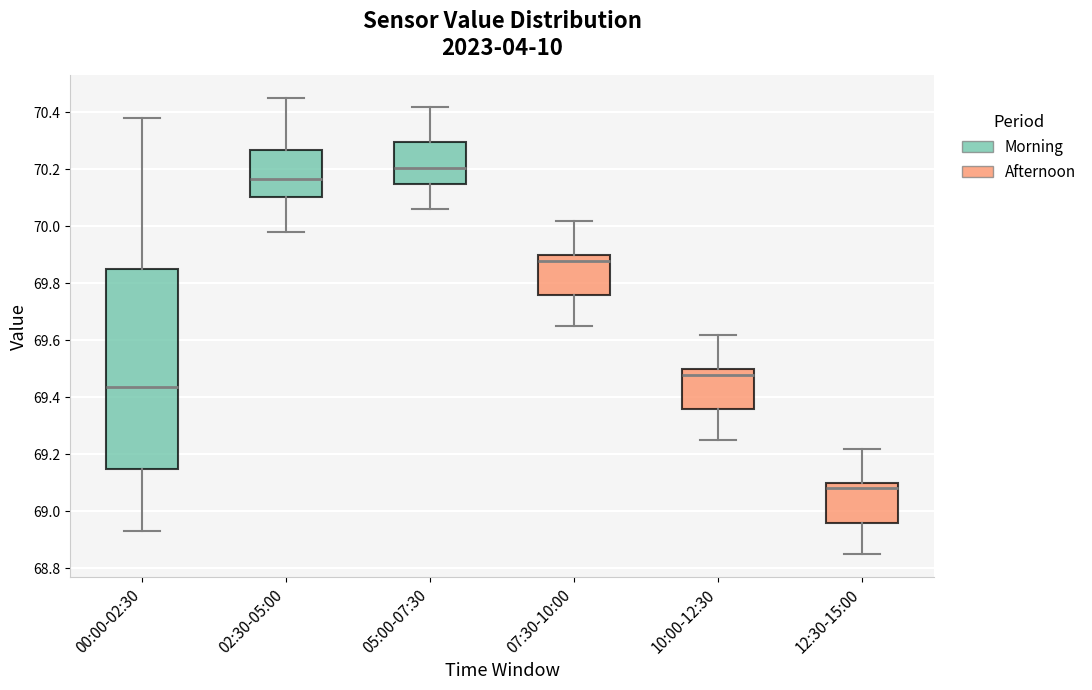

Which box's median line is the highest?

05:00-07:30